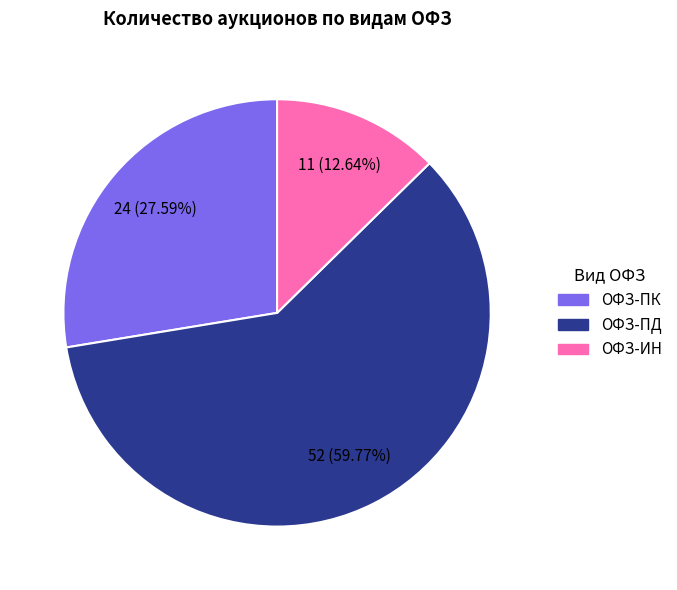

Is ОФЗ-ПД the majority of the pie?

Yes